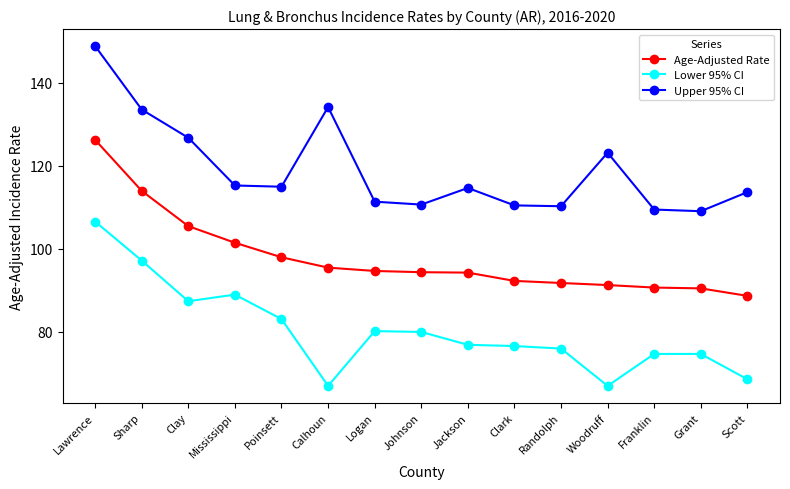

How many interior local peaks does the Upper 95% CI series have?

3